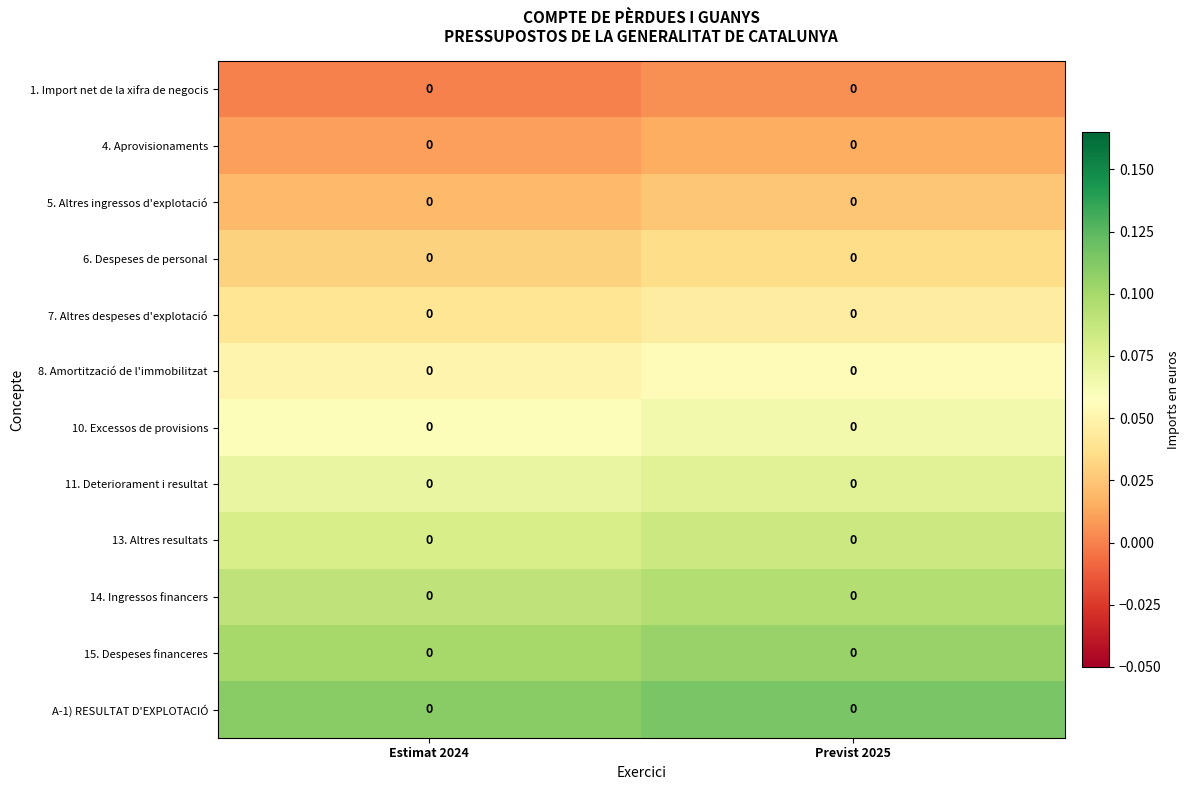

Which series has the largest total across all categories?

A-1) RESULTAT D'EXPLOTACIÓ